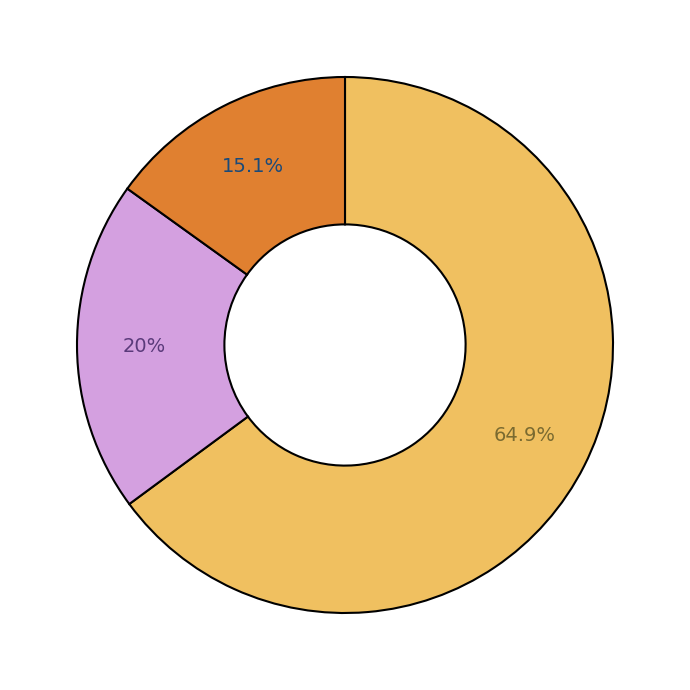

Is there a majority slice in this chart?

Yes